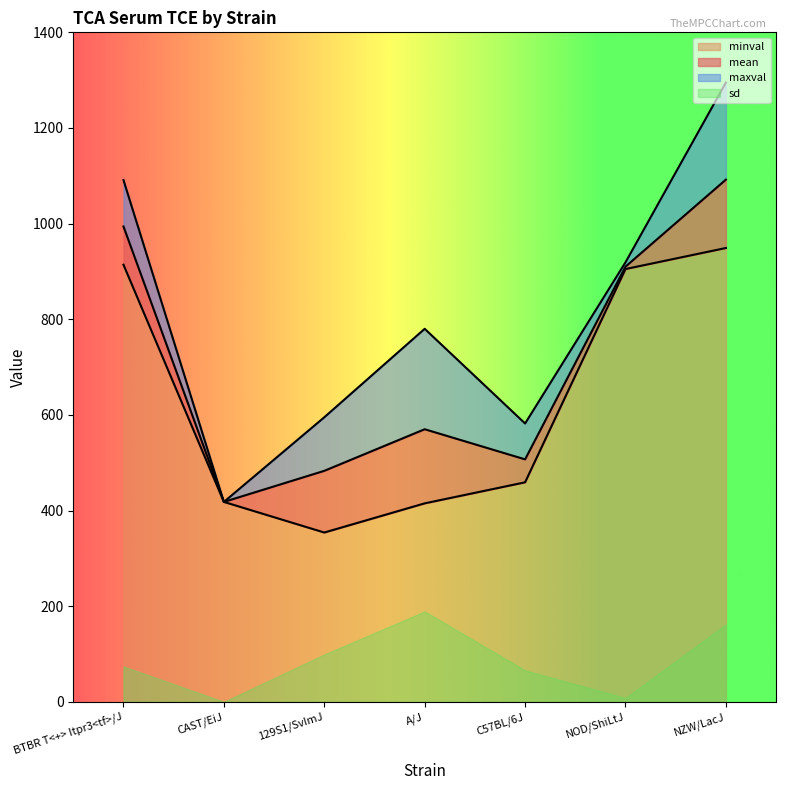

What is the difference between the maximum and minimum values in the minval series?

595